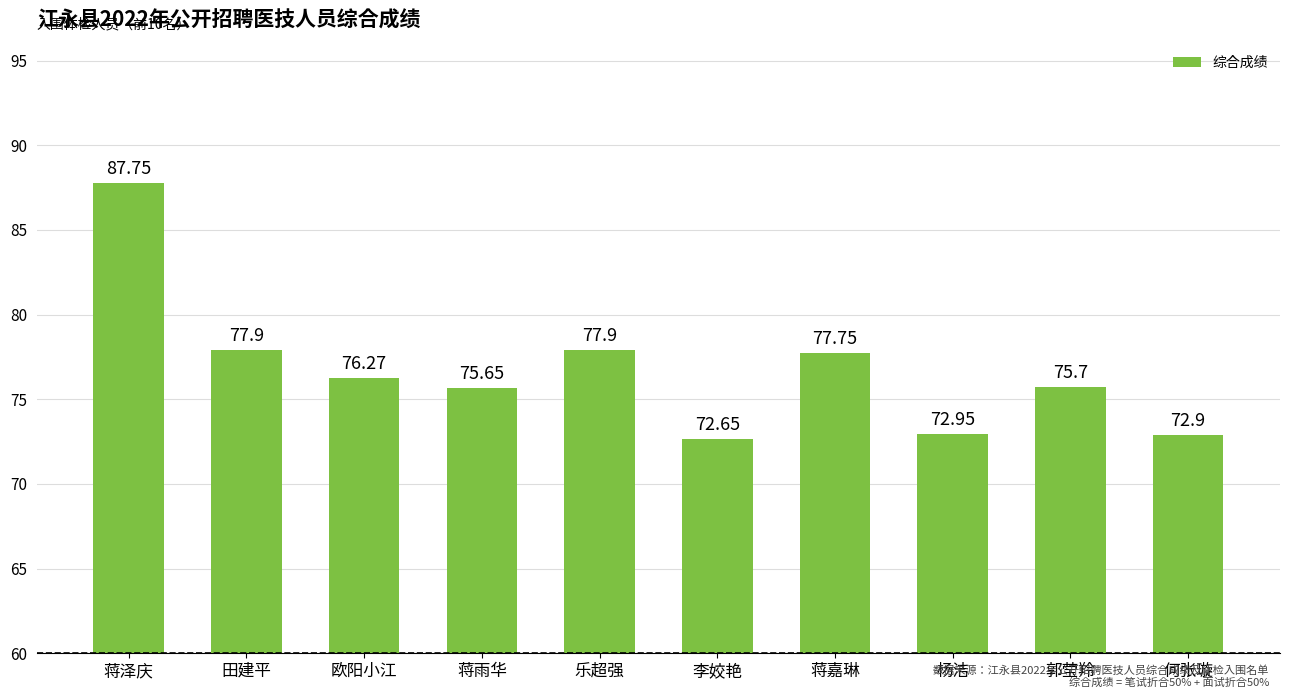

Reading right to left, extract all data points from this chart.

何张璇=72.9	郭莹羚=75.7	杨洁=73.0	蒋嘉琳=77.8	李姣艳=72.7	乐超强=77.9	蒋雨华=75.7	欧阳小江=76.3	田建平=77.9	蒋泽庆=87.8